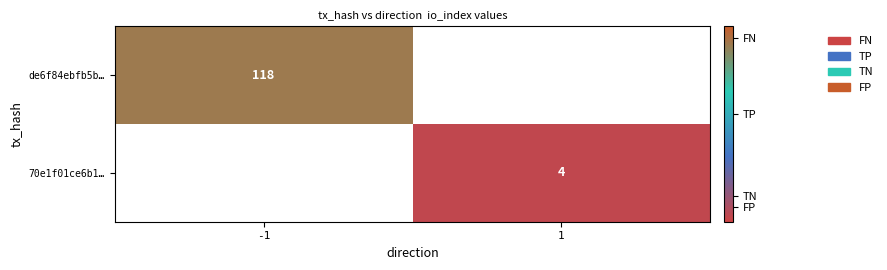

The value of de6f84ebfb5b… at -1 is 176. True or false?

False